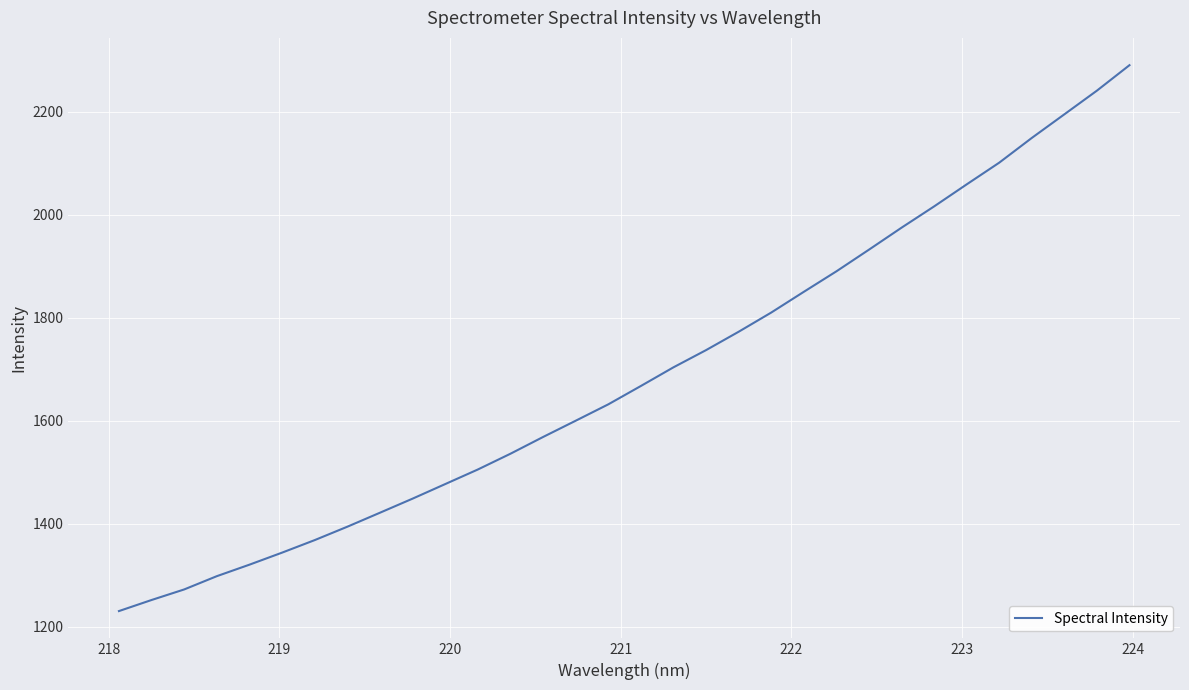

What is the difference between the maximum and minimum values?

1060.2